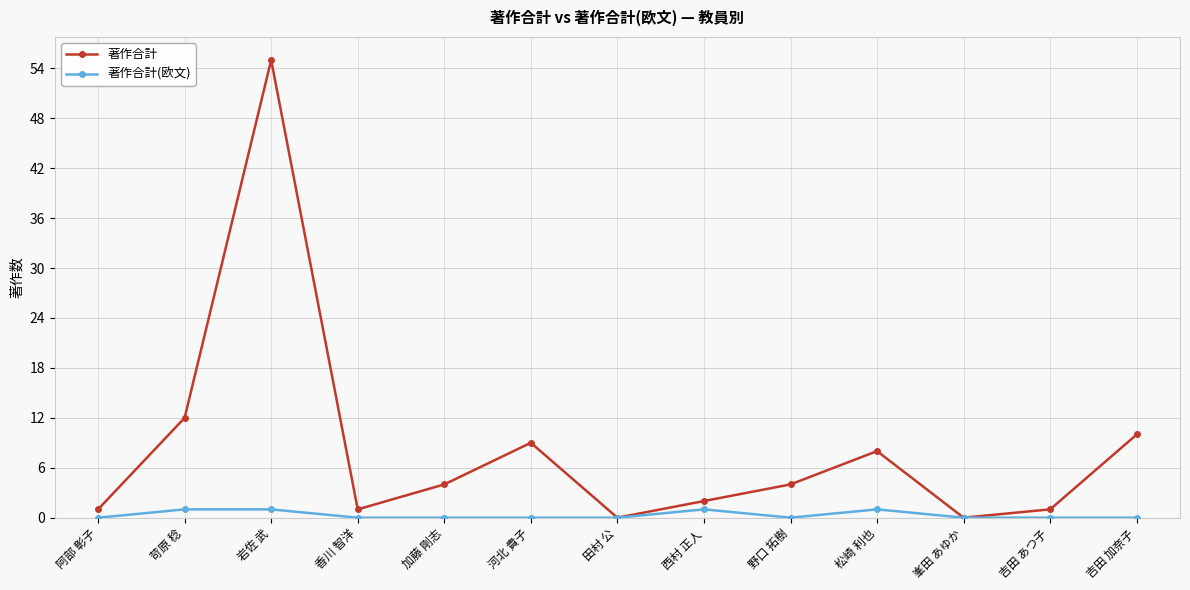

What is the maximum value shown in the chart?

55